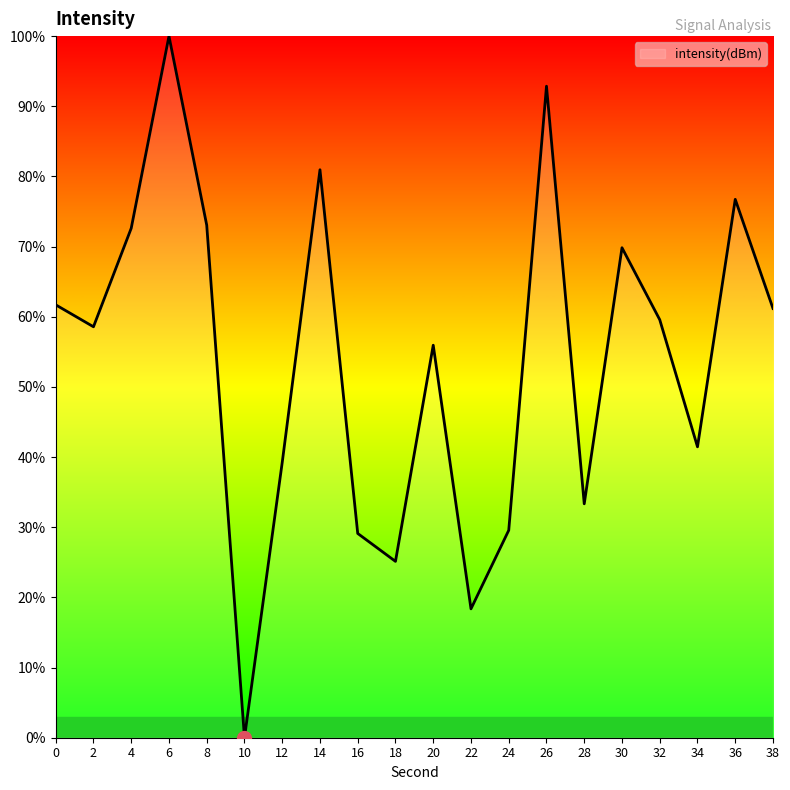

What is the change in value from 30 to 34?

-28.4